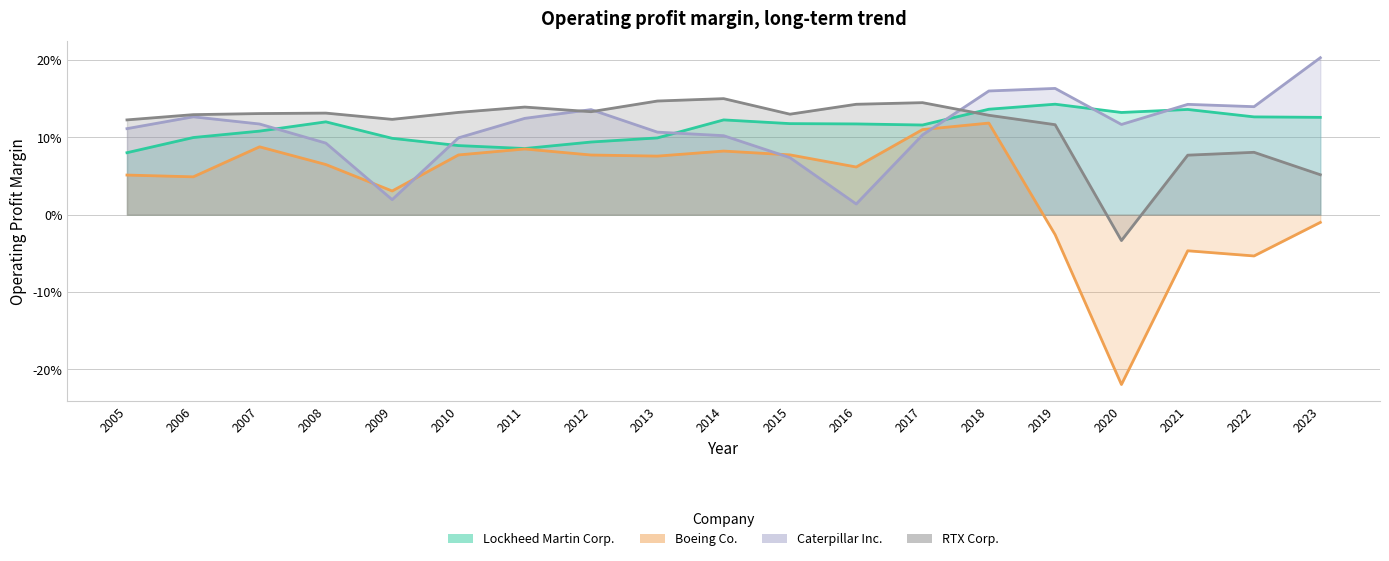

What are all the series names shown in the legend?

Lockheed Martin Corp., Boeing Co., Caterpillar Inc., RTX Corp.